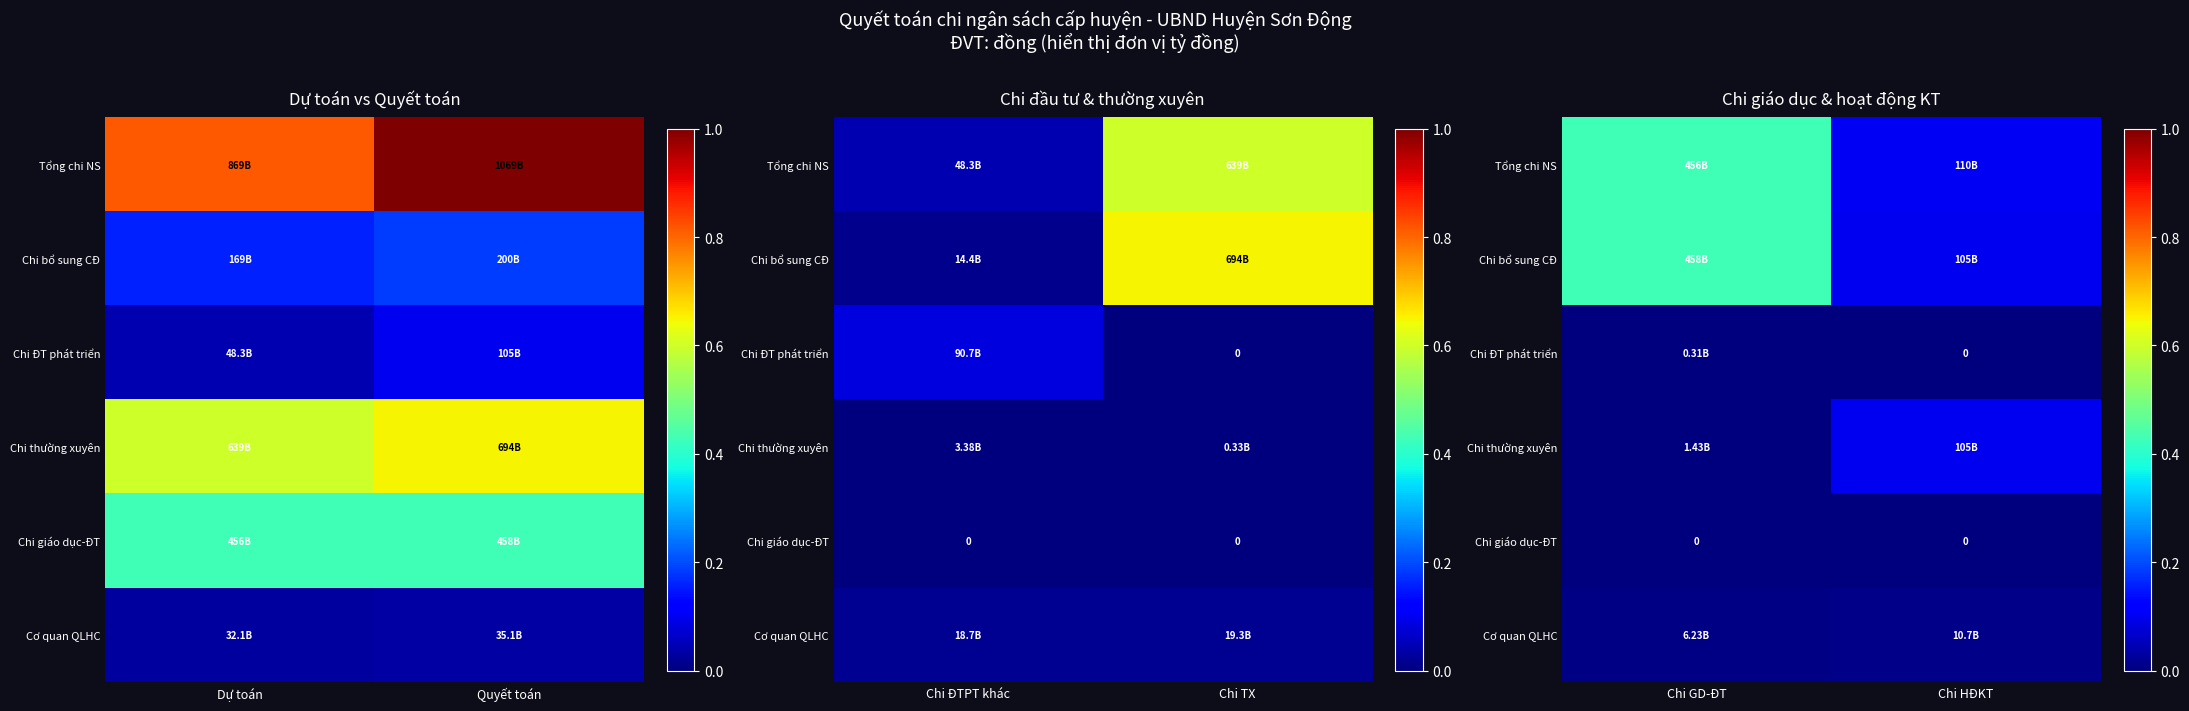

Is it true that Chi thường xuyên equals 0.0 at Chi GD-ĐT?

False